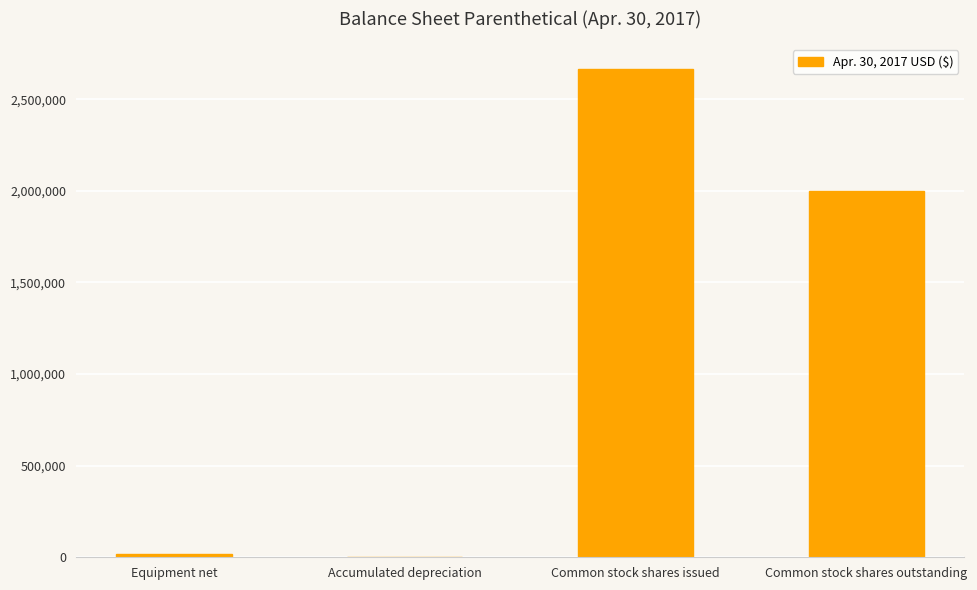

Approximately how many times larger is the value at Common stock shares outstanding compared to Common stock shares issued?

0.7